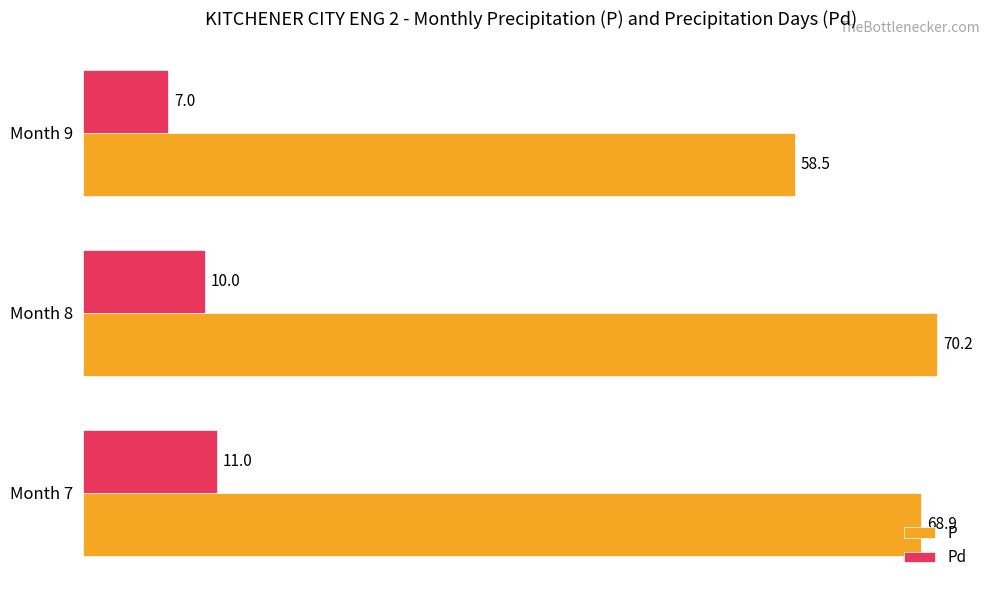

The value of Pd at Month 9 is 3.3. True or false?

False